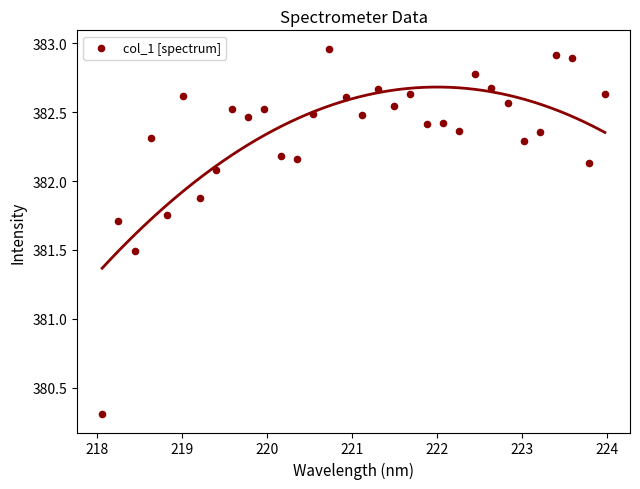

What Y value in the scatter plot is closest to 381?

381.5